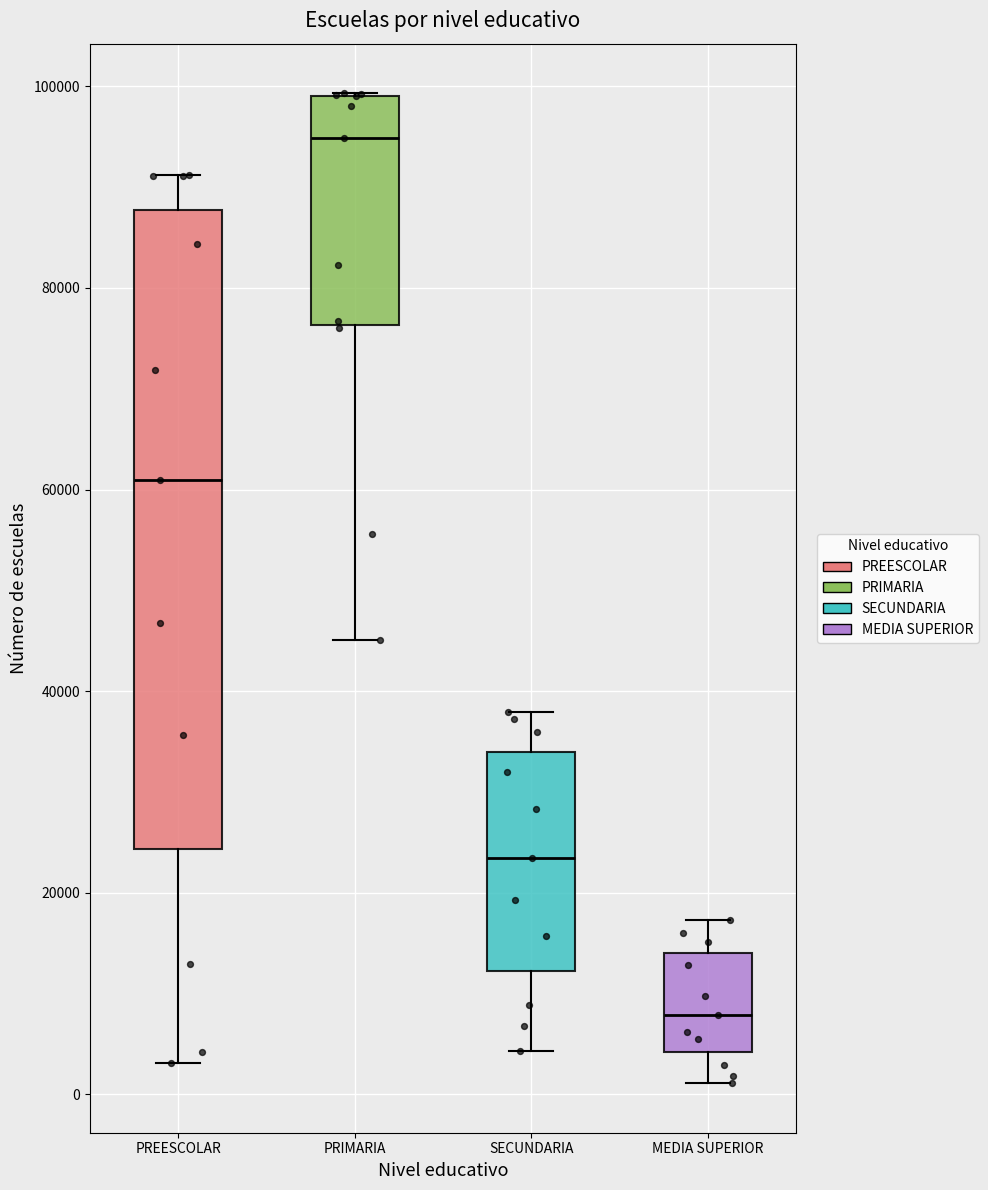

Which box's median line is the highest?

PRIMARIA